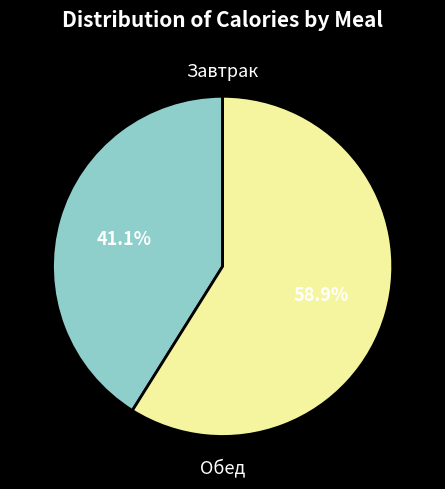

Is there a majority slice in this chart?

Yes